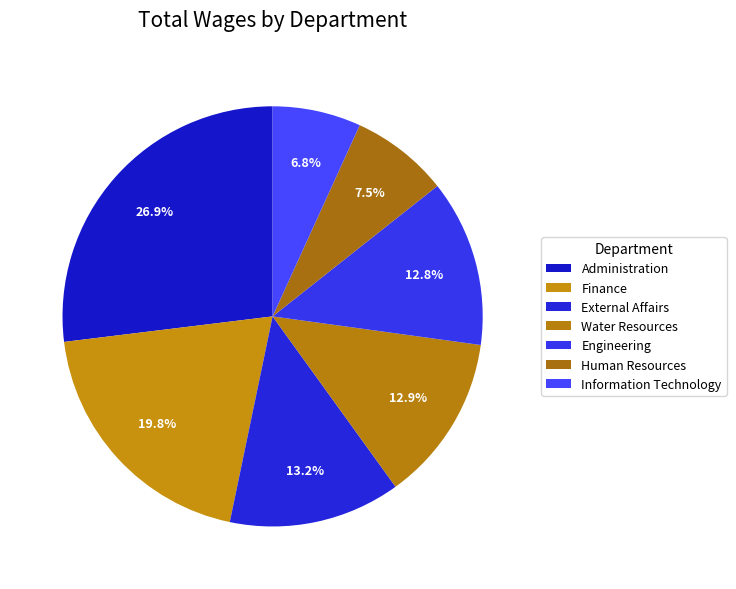

Which has a higher value, Human Resources or Administration?

Administration